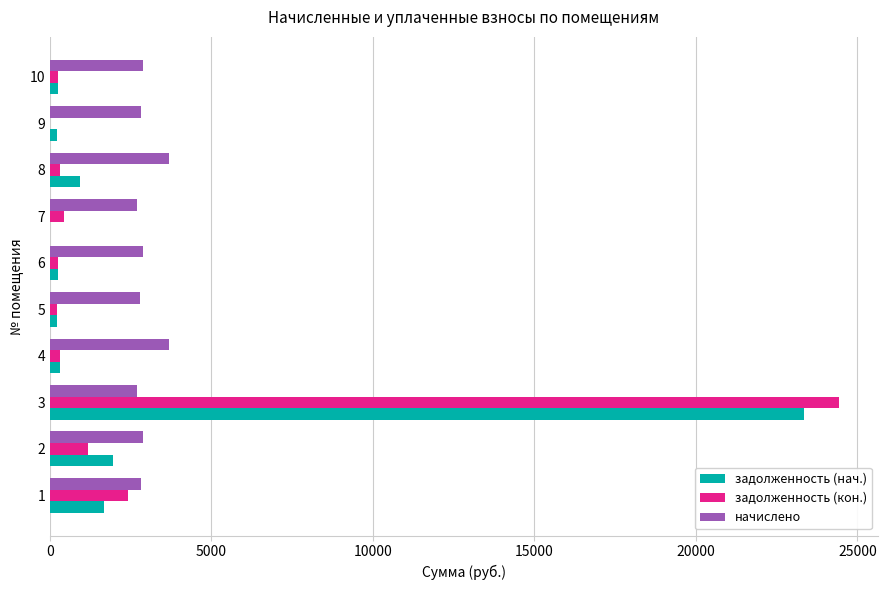

What is the sum of all задолженность (нач.) values?

29121.3